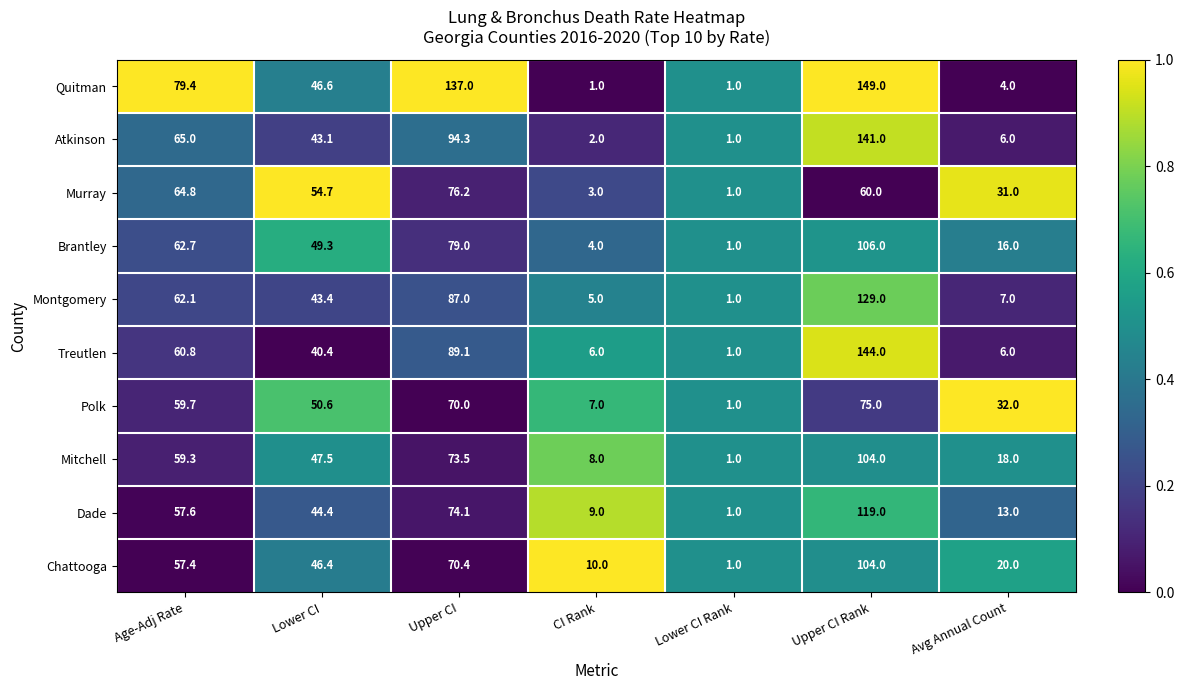

Which series has the largest total across all categories?

Quitman